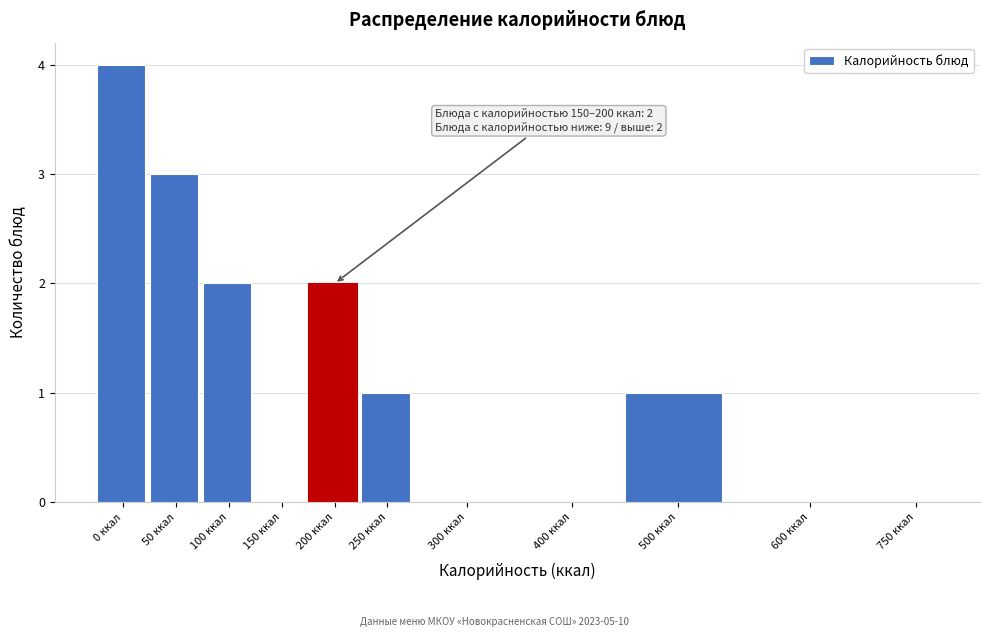

Reading left to right, extract all data points from this chart.

0 ккал=4	50 ккал=3	100 ккал=2	150 ккал=0	200 ккал=2	250 ккал=1	300 ккал=0	400 ккал=0	500 ккал=1	600 ккал=0	750 ккал=0